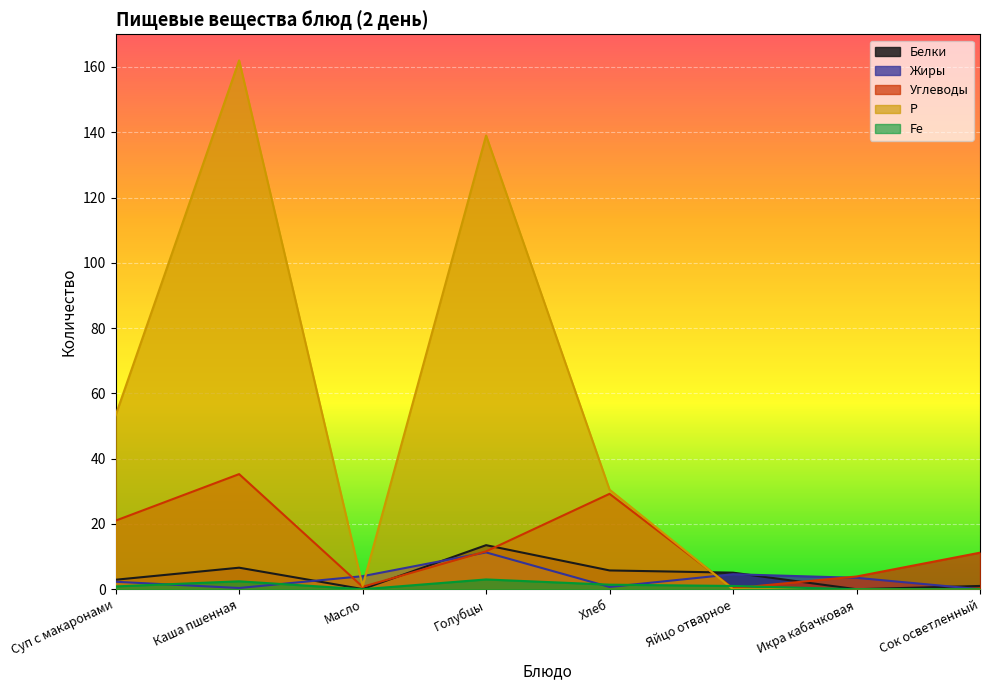

What is the total value across all series at Хлеб?

67.6